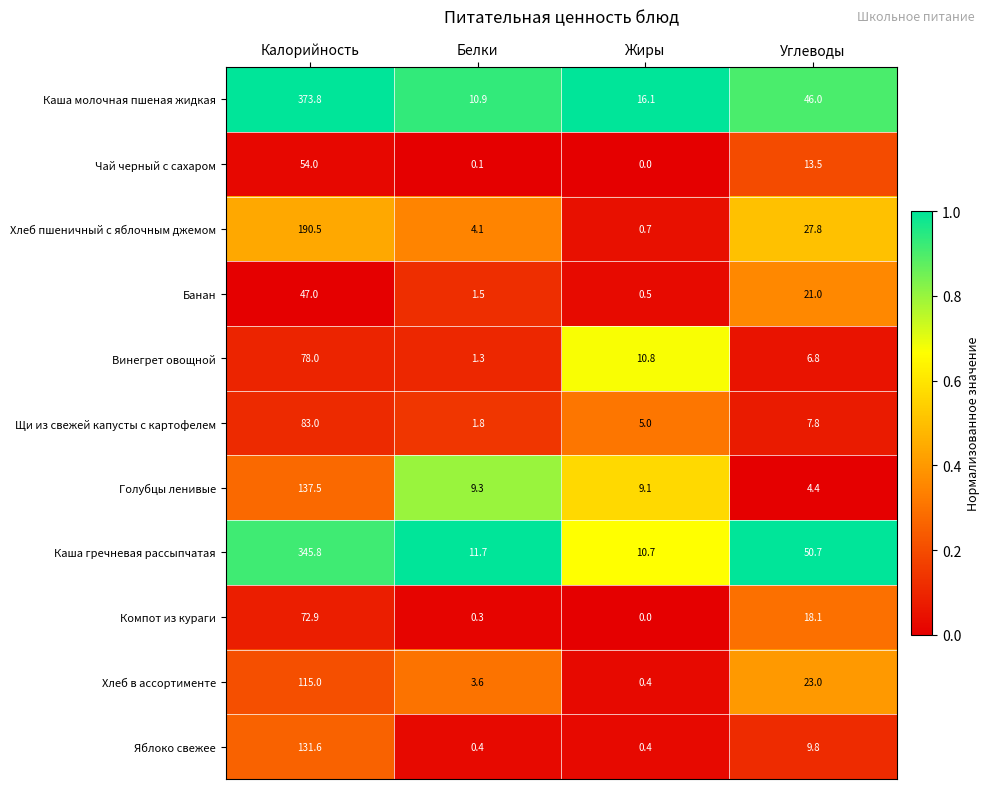

Which series has the largest total across all categories?

Каша молочная пшеная жидкая